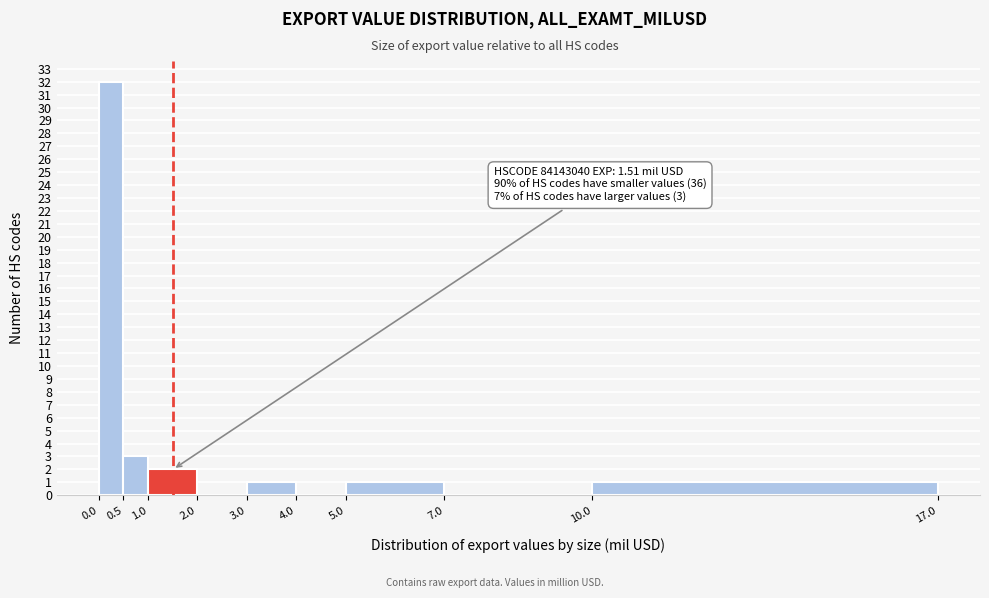

Over which range of the x-axis is the bar tallest?

0.0 to 0.5